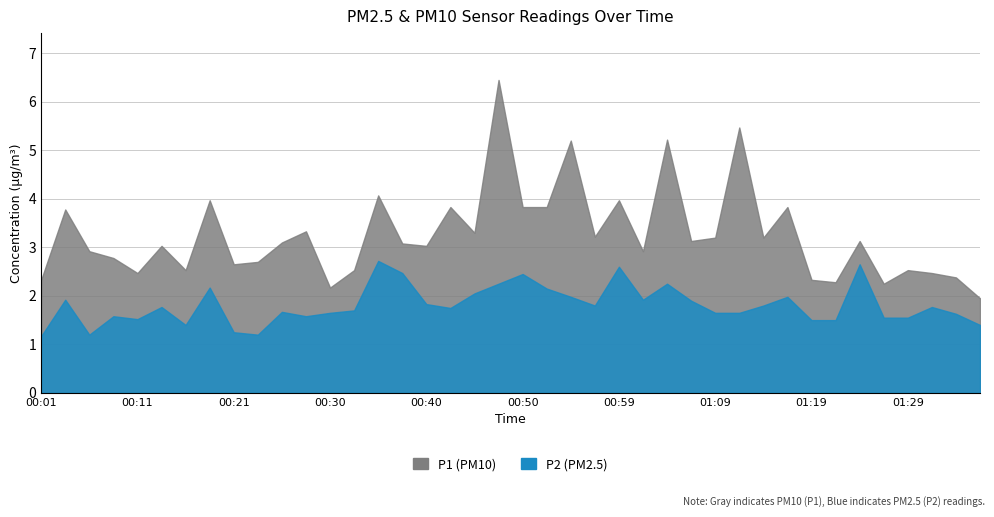

True or false: P2 and P1 intersect in this chart.

False